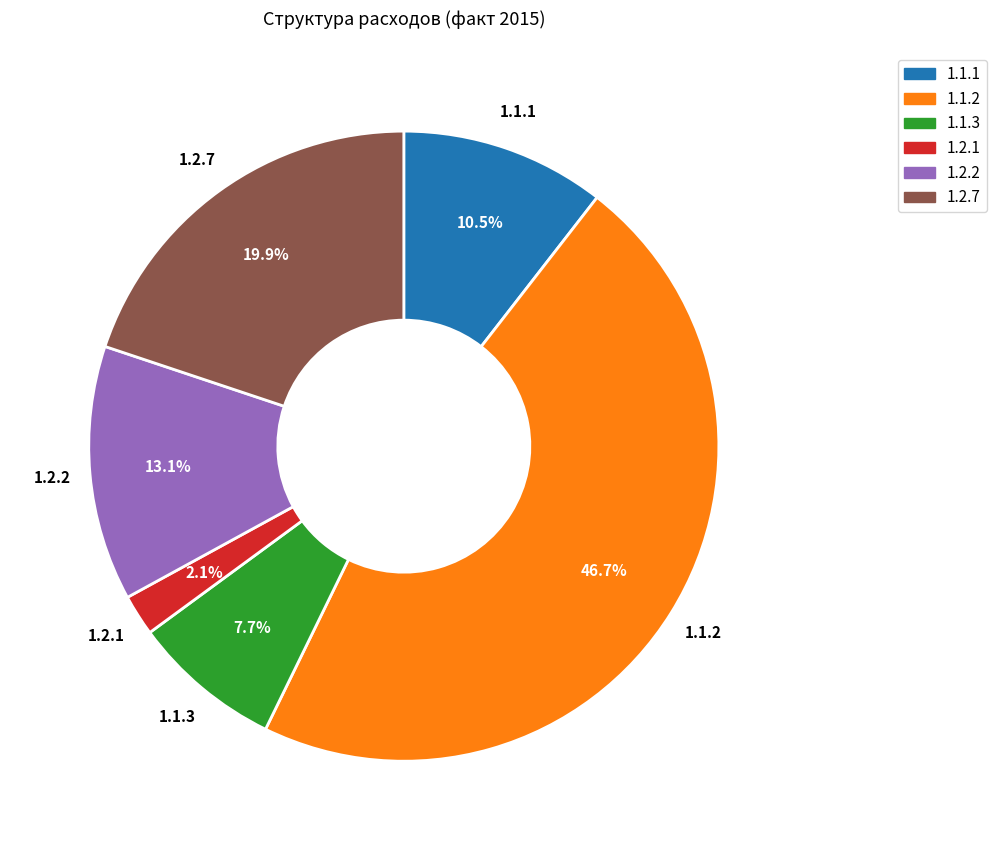

Does any single category account for the majority?

No